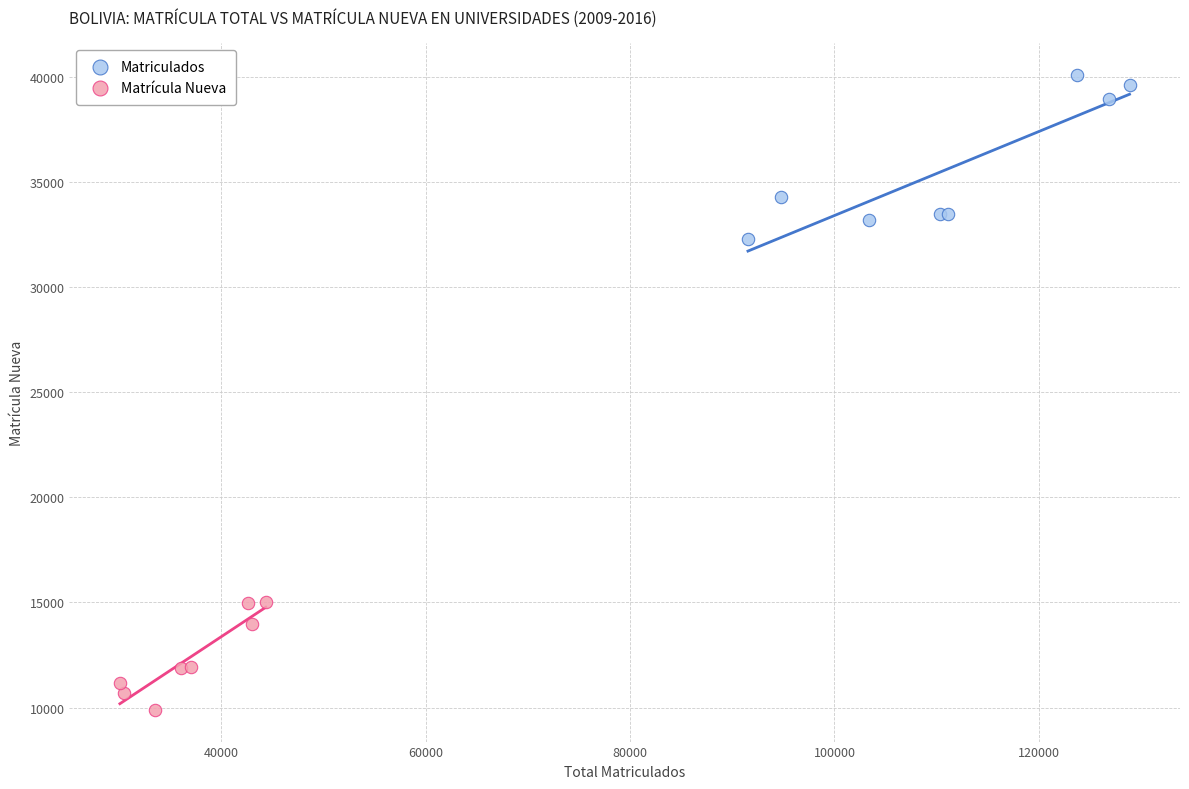

Which series has the widest spread of Y values?

Matriculados